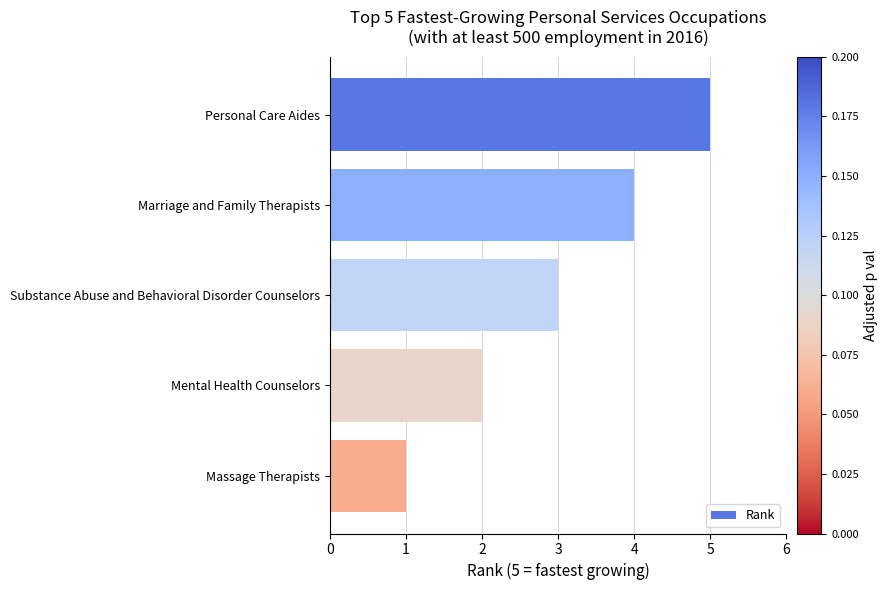

How many values are below 3?

2